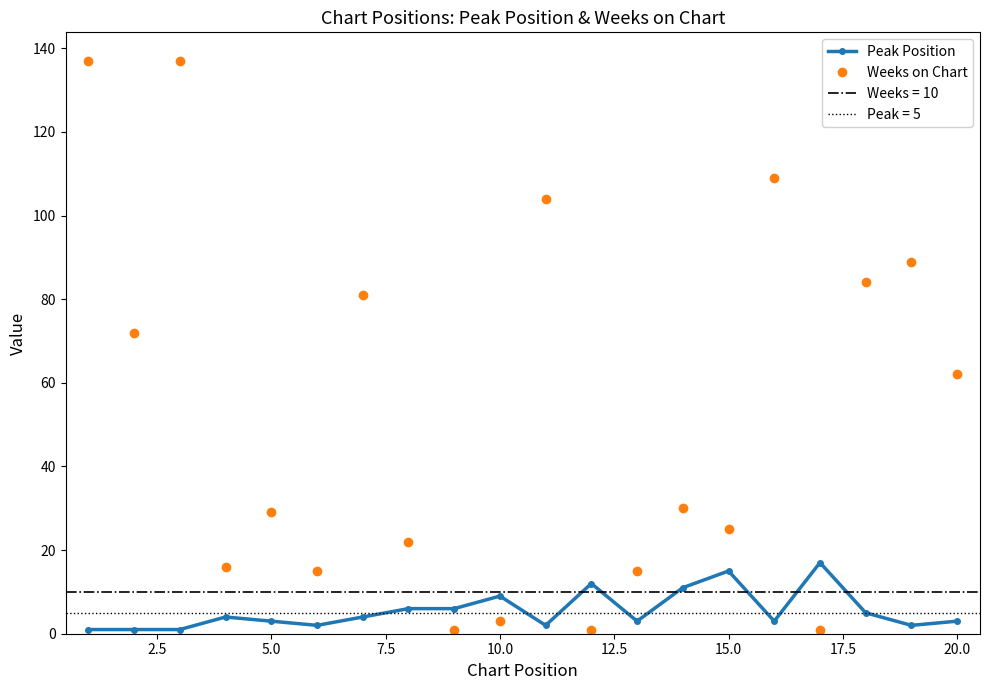

What is the highest value of the Weeks on Chart series?

137